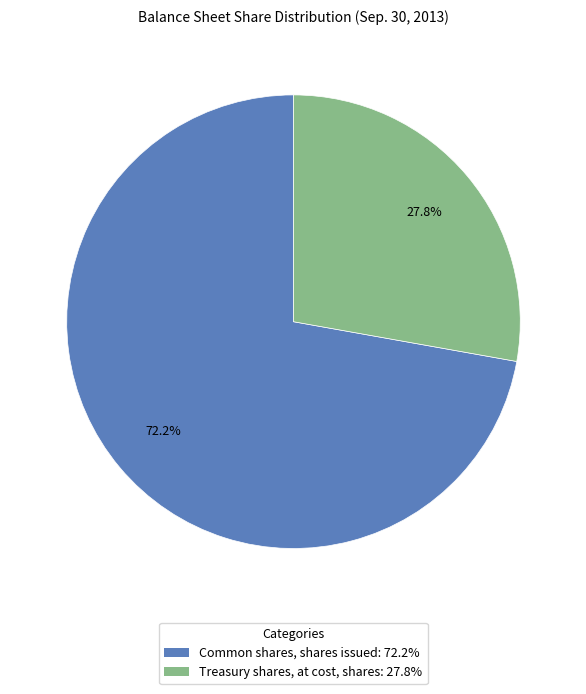

To the nearest percent, what percentage of the pie is Common shares, shares issued?

72%